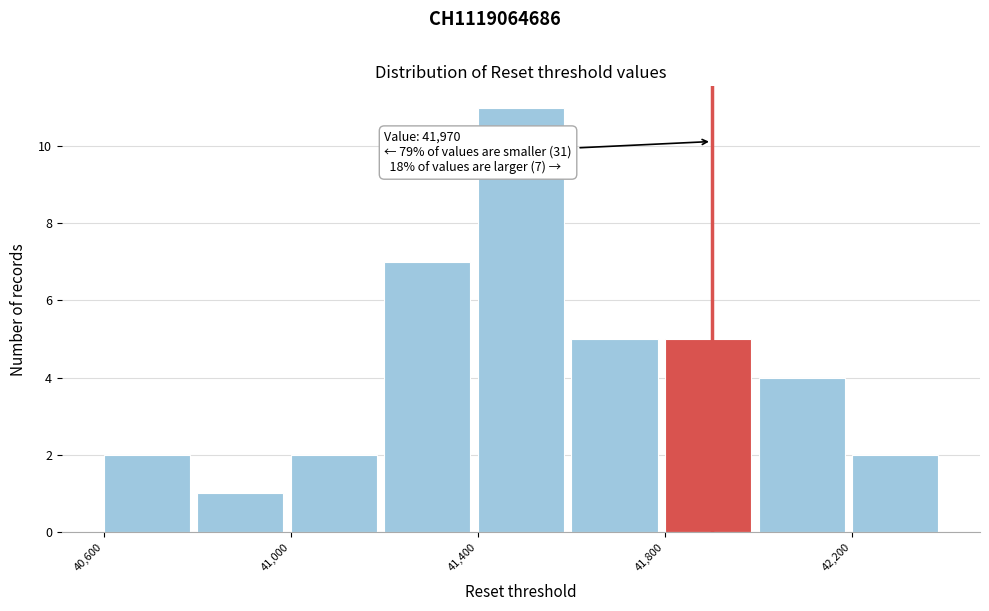

Over which range of the x-axis is the bar tallest?

41400 to 41600